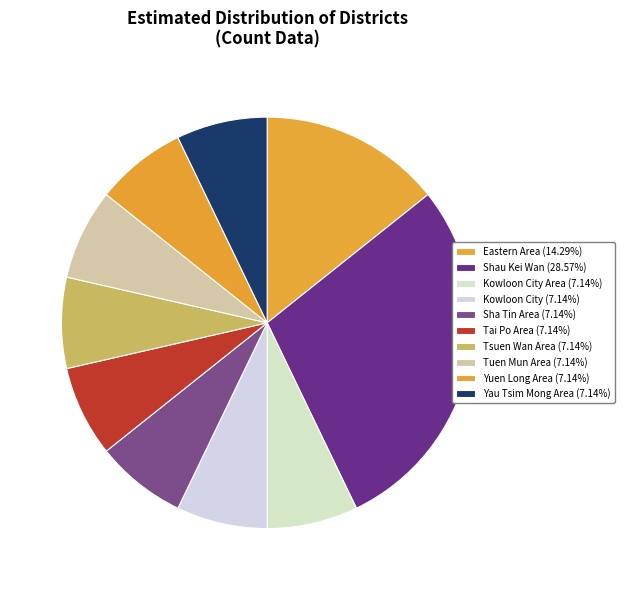

How many segments does this pie chart have?

10